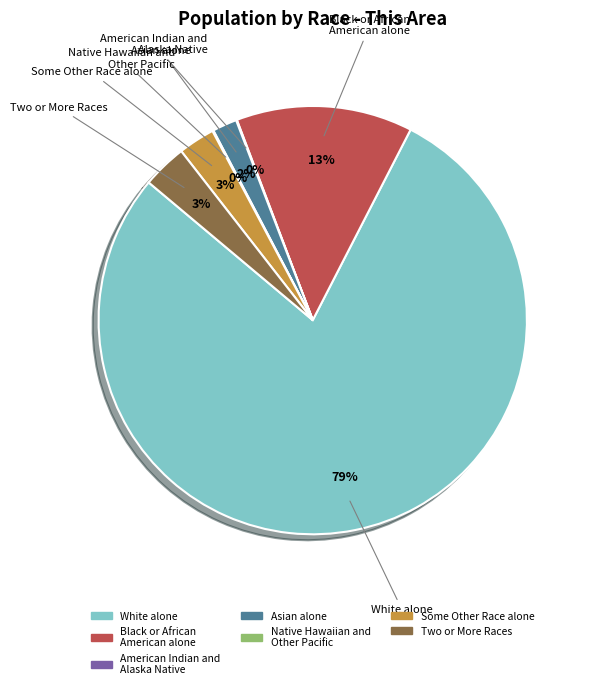

True or false: White alone accounts for 65% of the total.

False